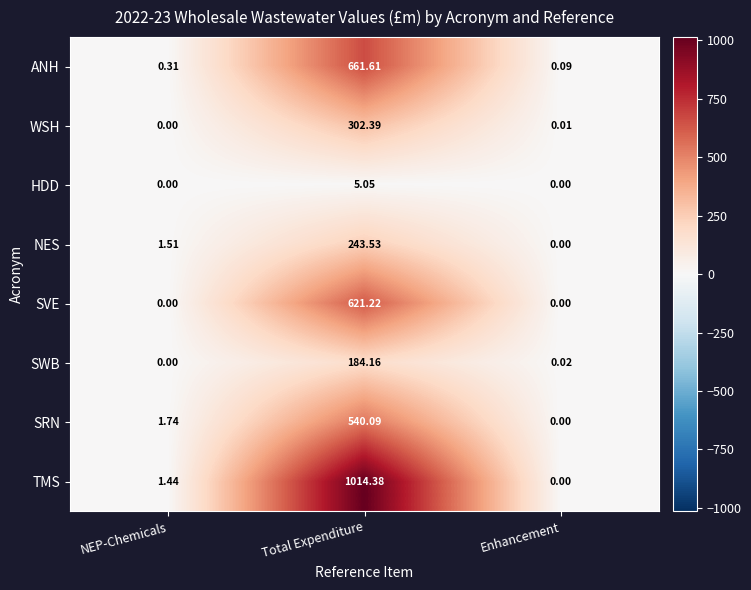

Between NEP-Chemicals and Enhancement, which series saw the biggest shift?

SRN